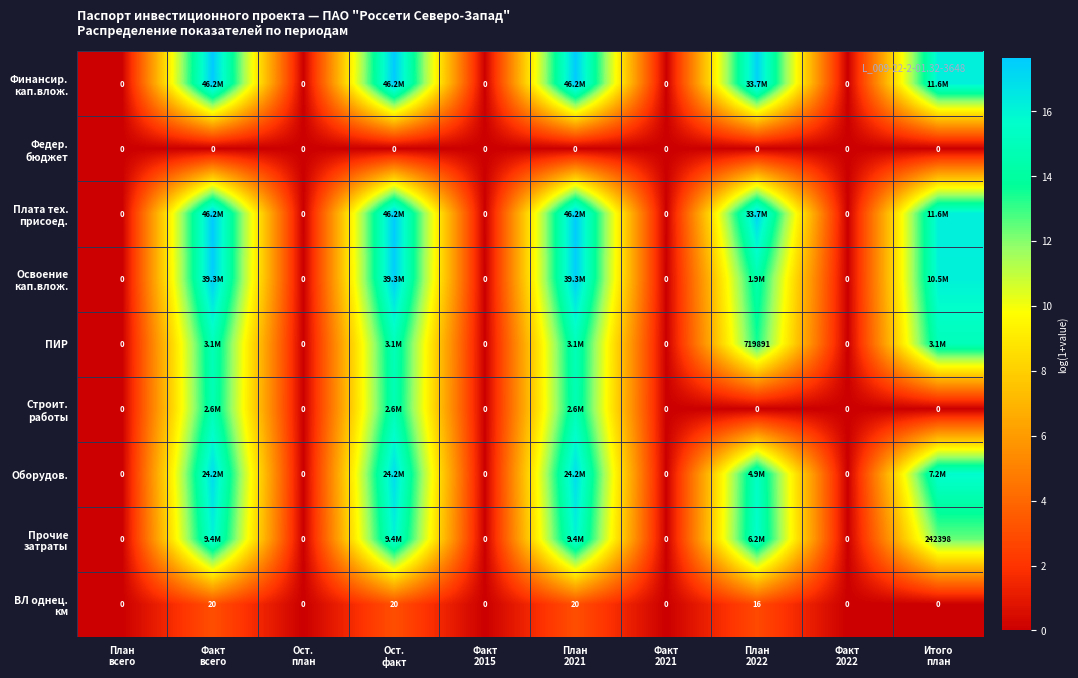

List the labels in order of Федер. бюджет value, smallest first.

План всего, Факт всего, Ост. план, Ост. факт, Факт 2015, План 2021, Факт 2021, План 2022, Факт 2022, Итого план